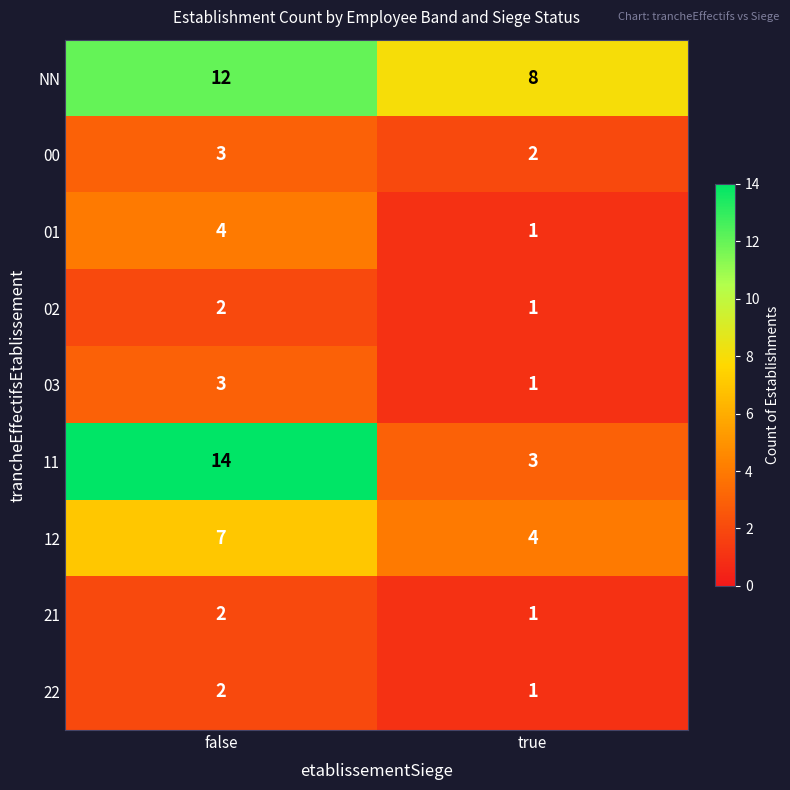

What is the sum of the NN values at true and false?

20